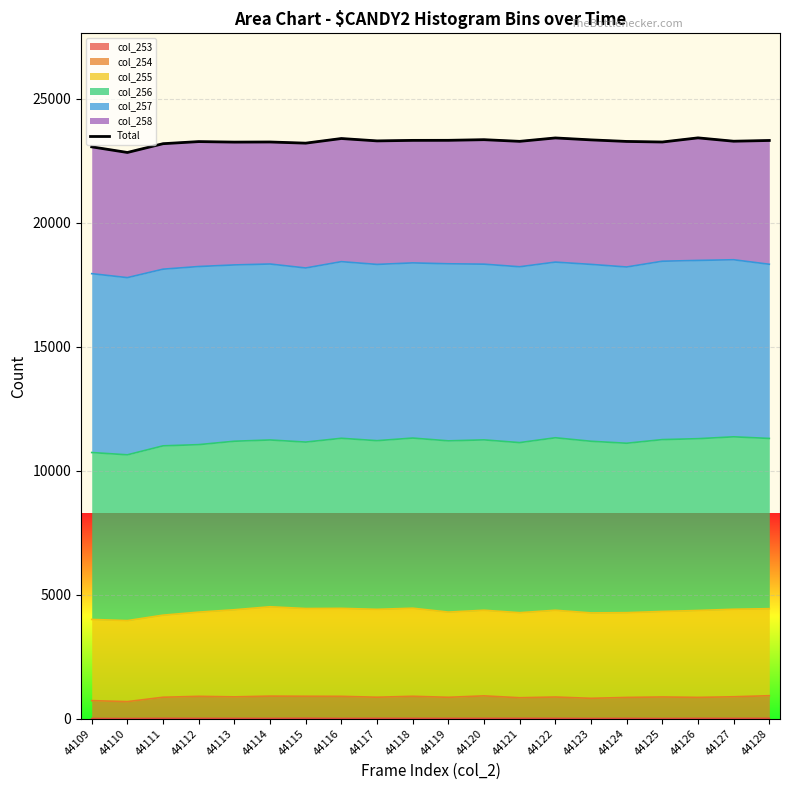

Reading left to right, transcribe all the data shown in this chart.

44109=23059	44110=22832	44111=23186	44112=23271	44113=23250	44114=23255	44115=23208	44116=23395	44117=23299	44118=23320	44119=23322	44120=23348	44121=23281	44122=23418	44123=23340	44124=23277	44125=23254	44126=23421	44127=23286	44128=23316